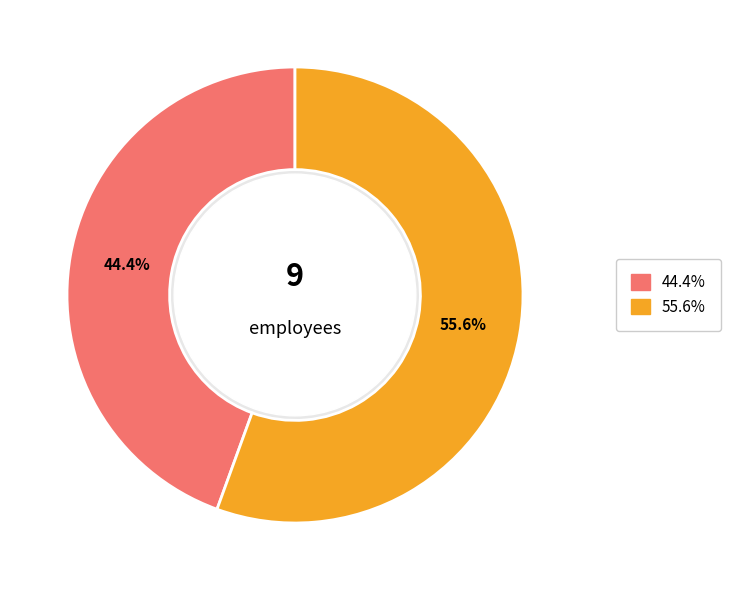

Is there a majority slice in this chart?

Yes